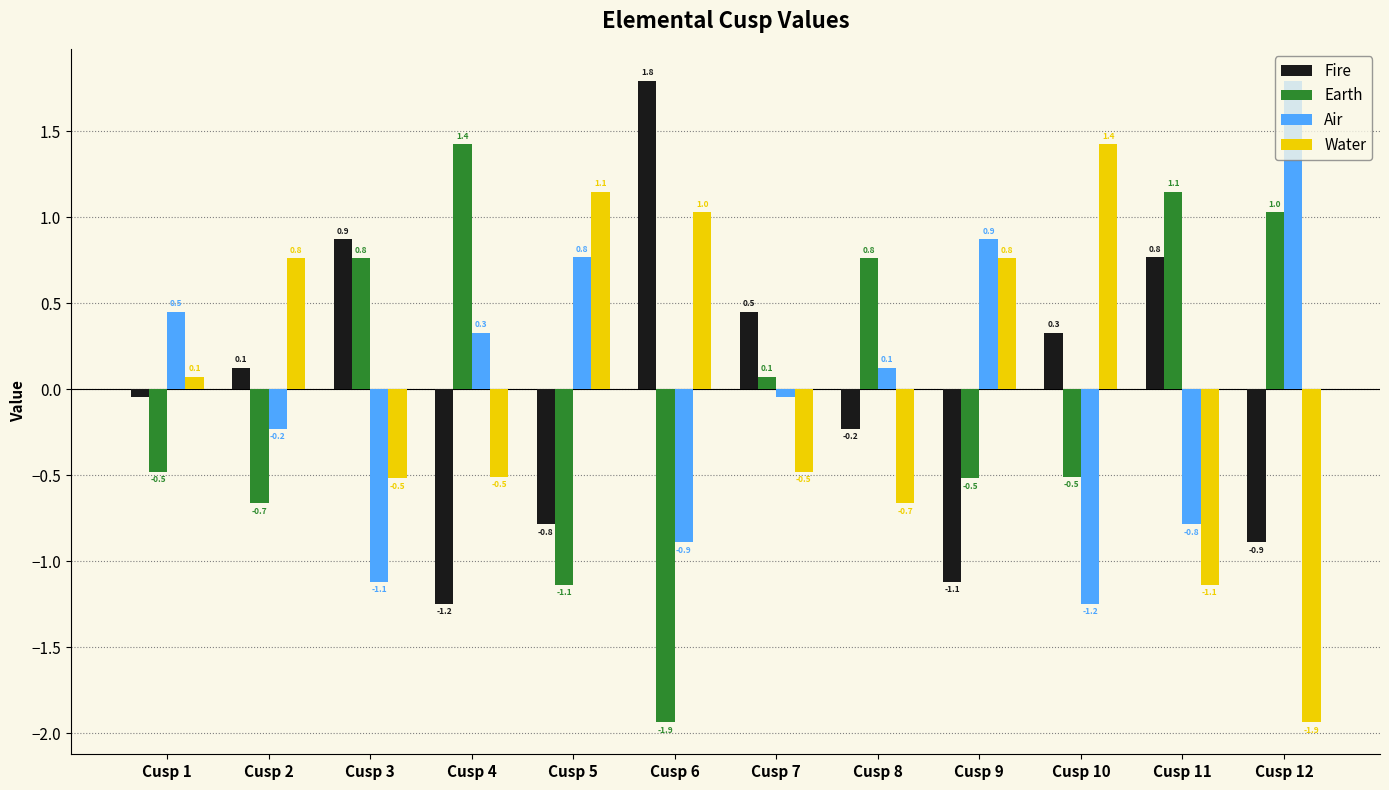

Are the bars grouped side by side (vs. stacked)?

Yes